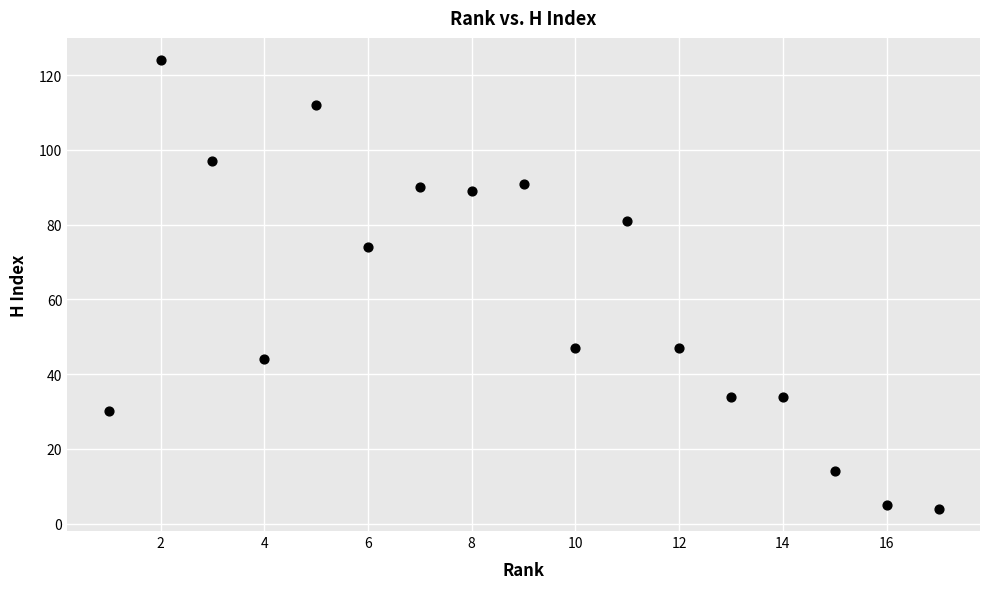

What Y value in the scatter plot is closest to 64?

74